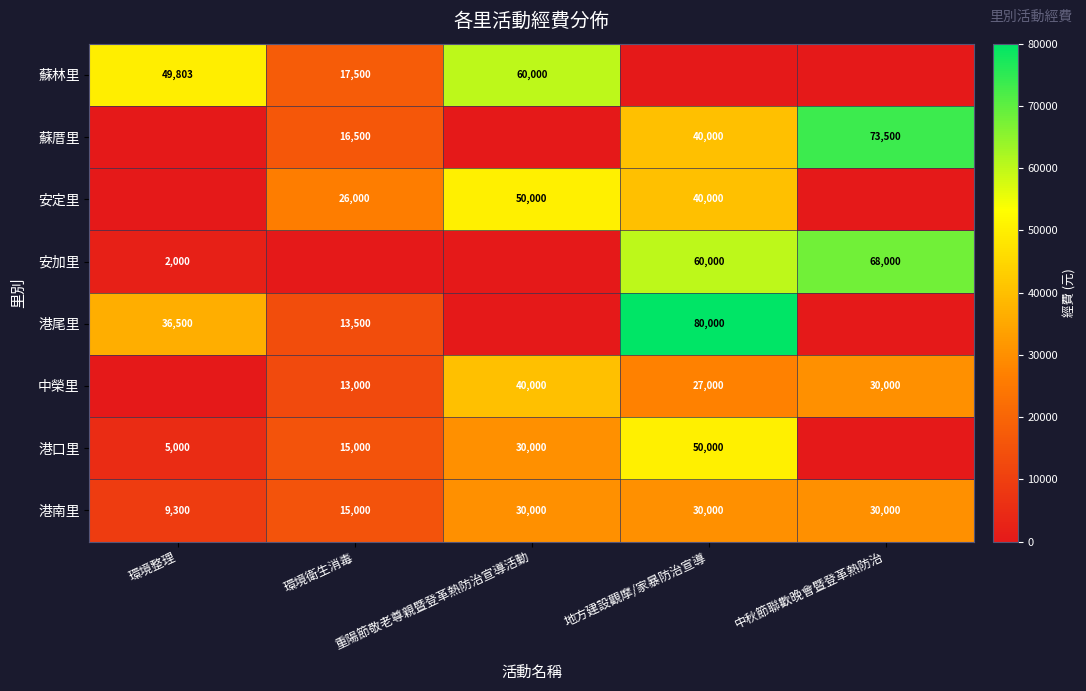

Which has a higher value, 地方建設觀摩/家暴防治宣導 or 重陽節敬老尊親暨登革熱防治宣導活動?

重陽節敬老尊親暨登革熱防治宣導活動